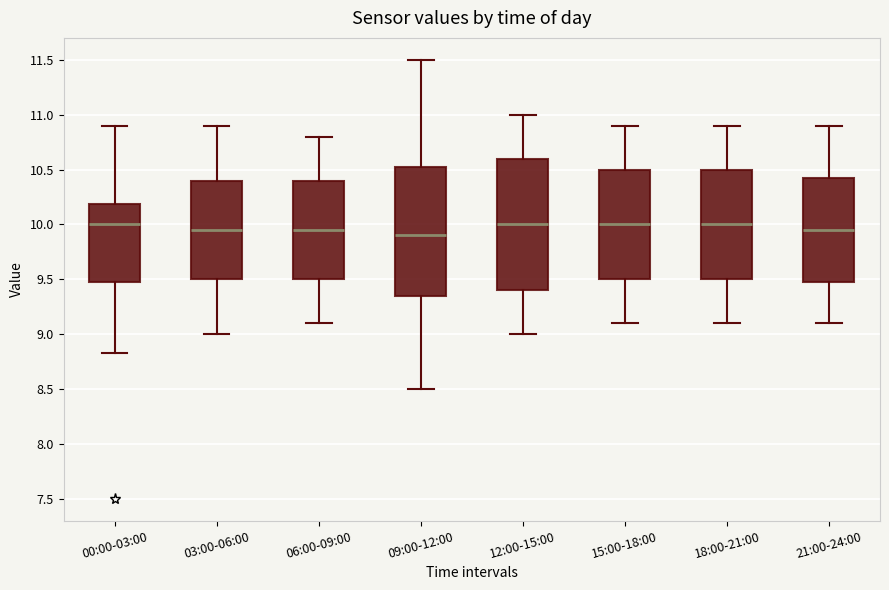

Where is the upper edge of the box for 06:00-09:00 on the y-axis? The values are not printed on the chart, so give them approximately, as read against the axis.

10.40